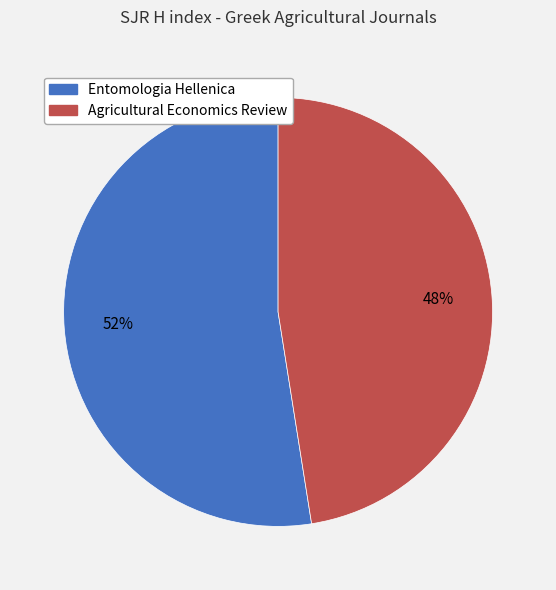

Which slice is the smallest?

Agricultural Economics Review